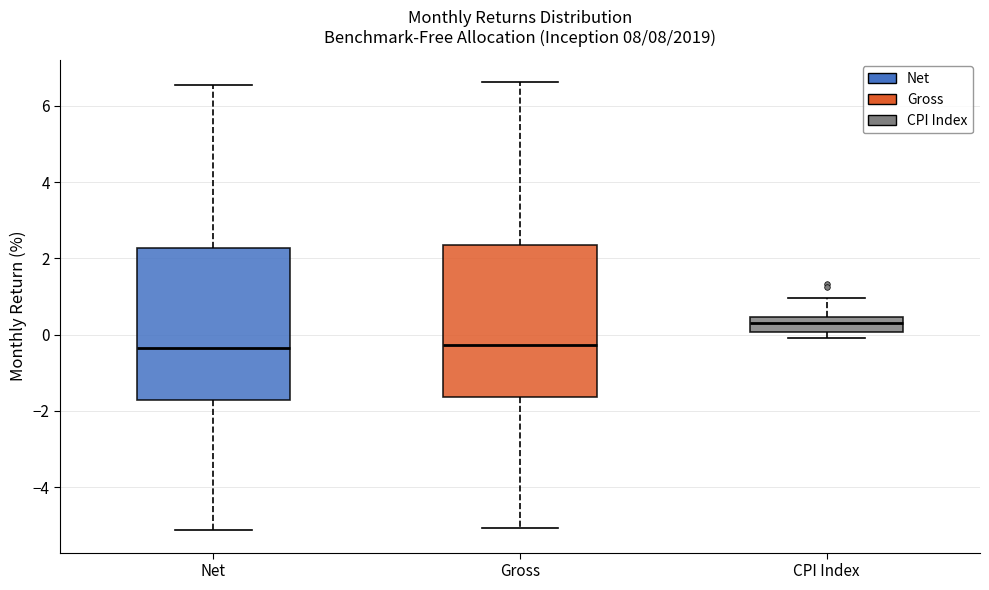

Where is the lower edge of the box for CPI Index on the y-axis? The values are not printed on the chart, so give them approximately, as read against the axis.

0.0